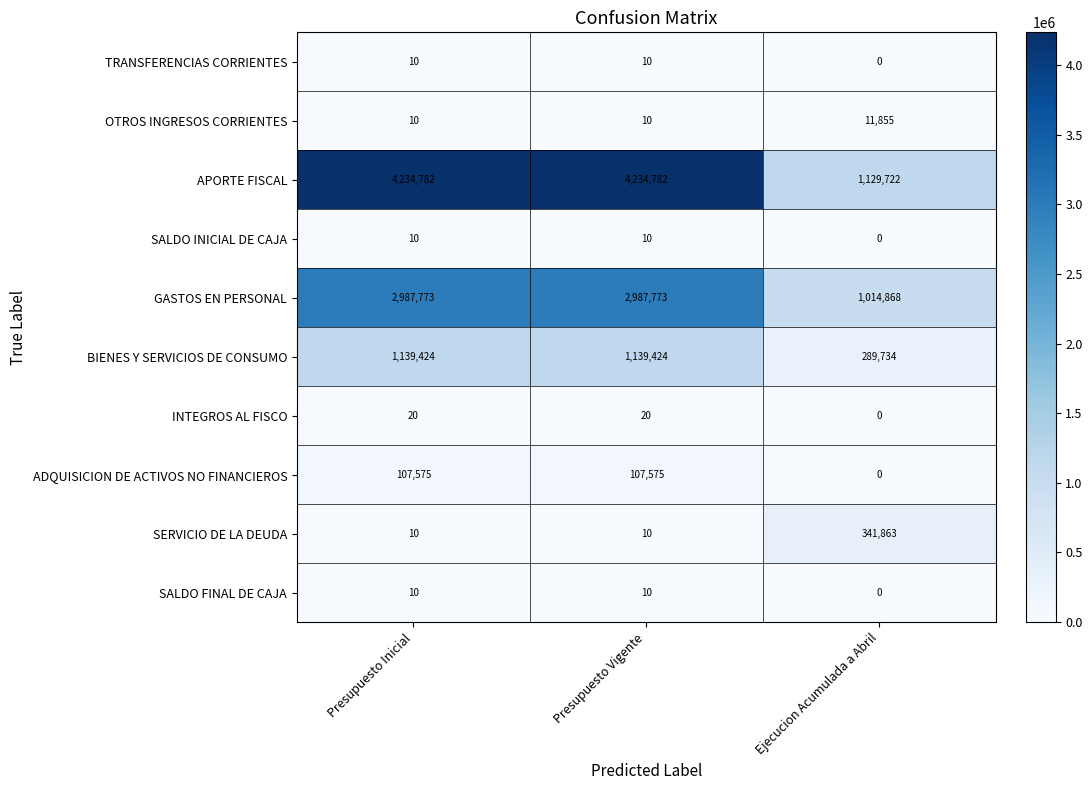

Reading right to left, list all the values displayed in this chart.

TRANSFERENCIAS CORRIENTES: 0	10	10
OTROS INGRESOS CORRIENTES: 11855	10	10
APORTE FISCAL: 1129722	4234782	4234782
SALDO INICIAL DE CAJA: 0	10	10
GASTOS EN PERSONAL: 1014868	2987773	2987773
BIENES Y SERVICIOS DE CONSUMO: 289734	1139424	1139424
INTEGROS AL FISCO: 0	20	20
ADQUISICION DE ACTIVOS NO FINANCIEROS: 0	107575	107575
SERVICIO DE LA DEUDA: 341863	10	10
SALDO FINAL DE CAJA: 0	10	10